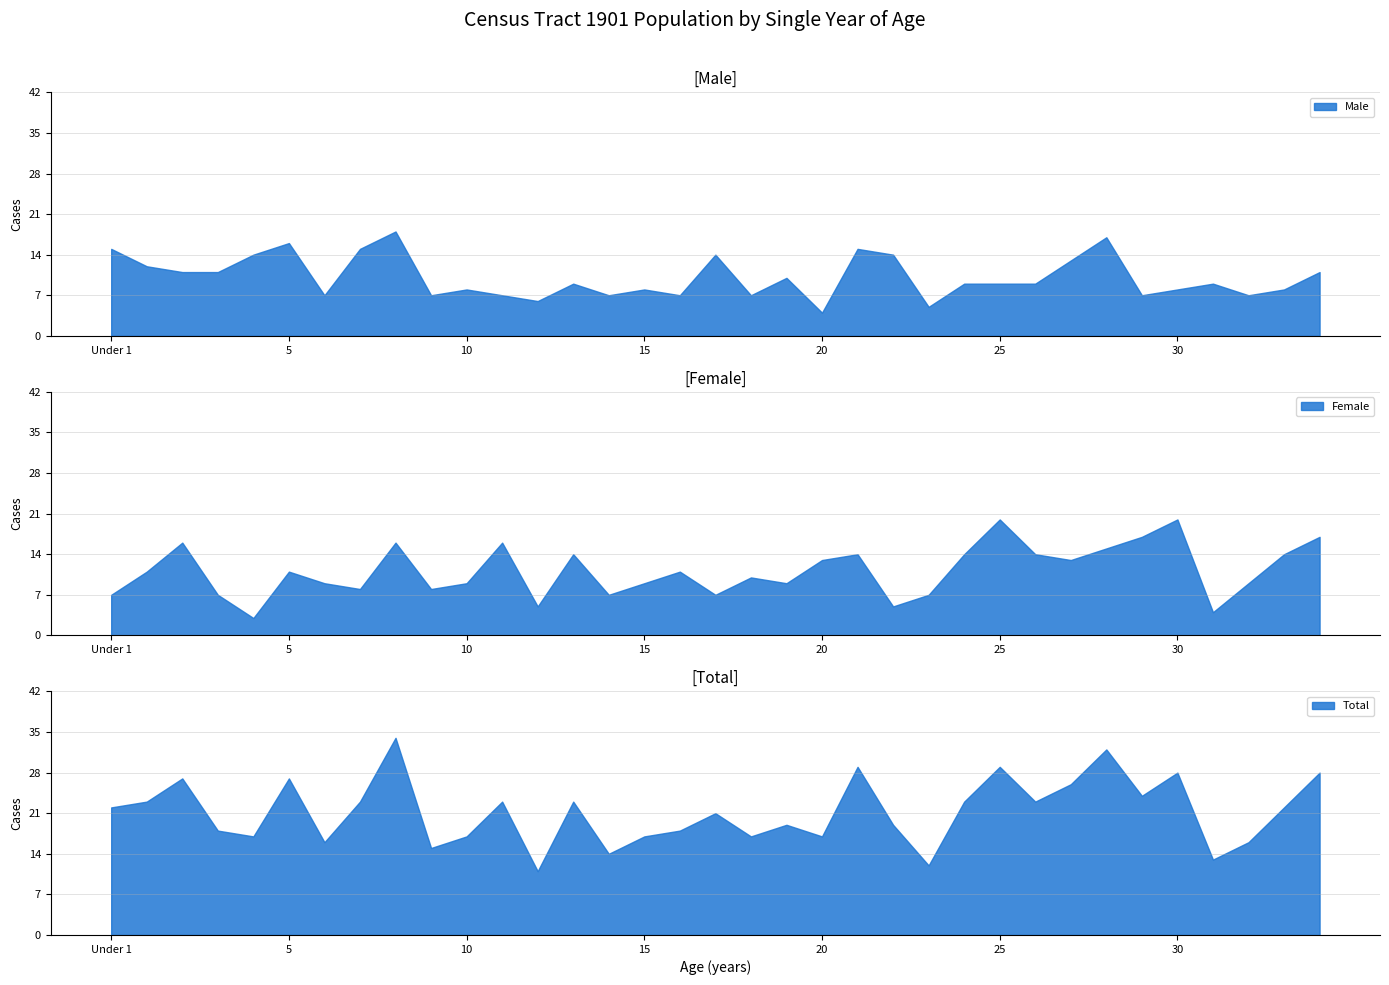

True or false: Total and Female cross at least once.

False